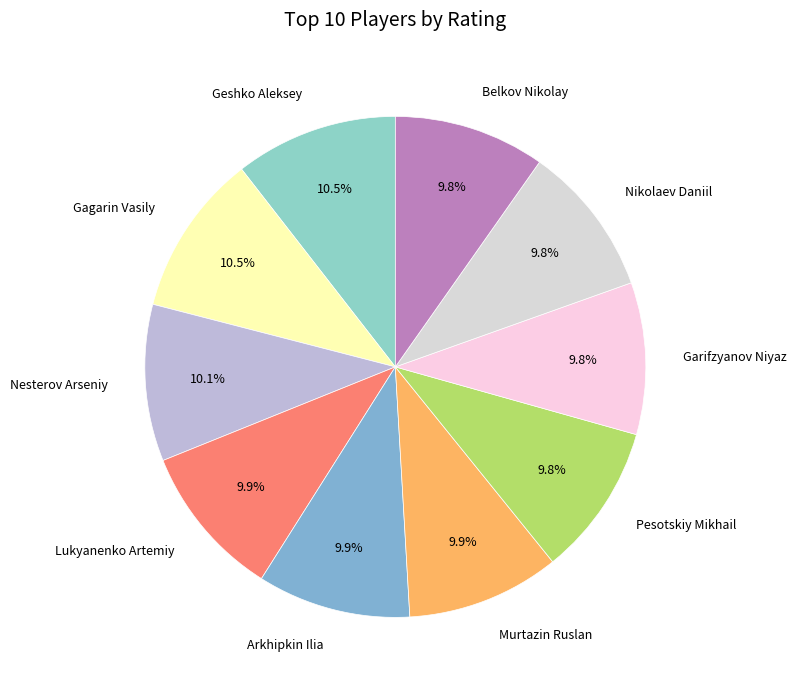

To the nearest percent, what is the average slice percentage?

10%